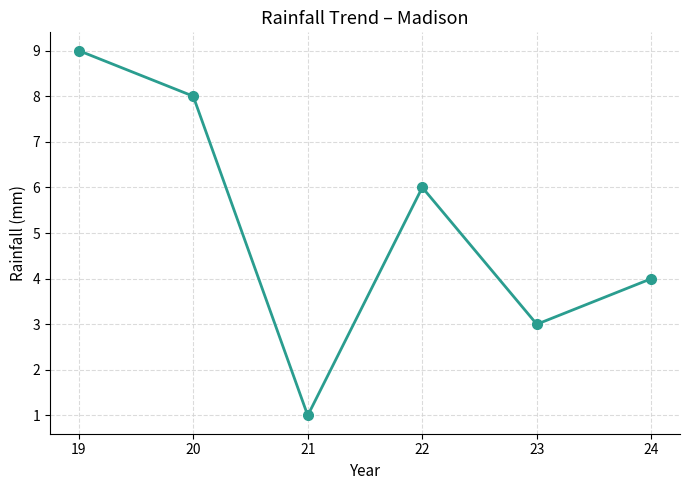

Read the value at 20.

8